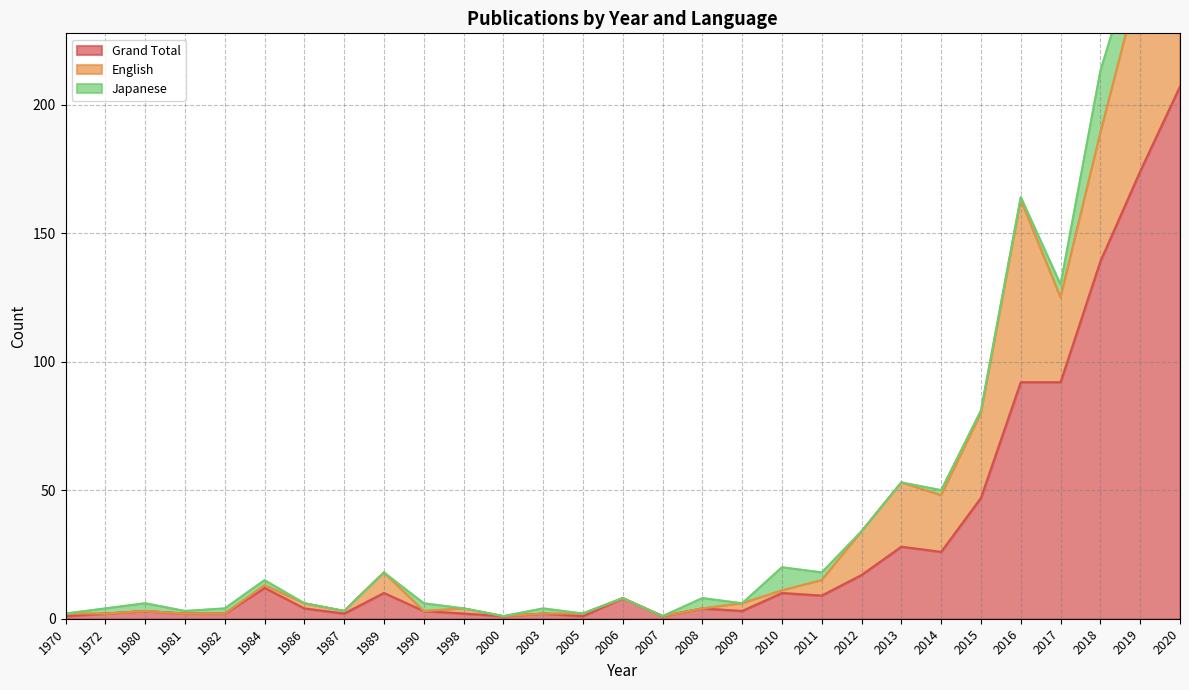

Where is the first local minimum for English?

1987